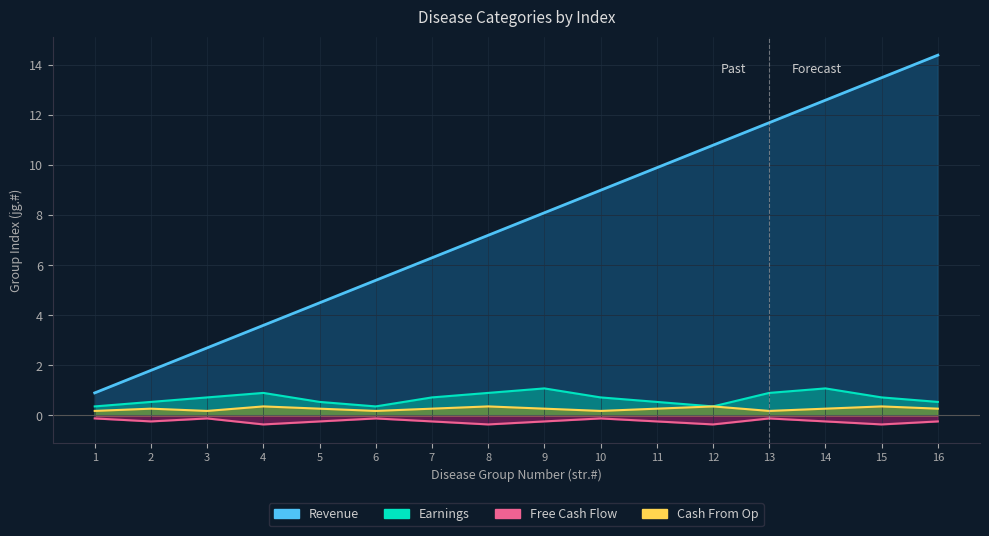

Does the chart display data point markers on the line(s)?

No